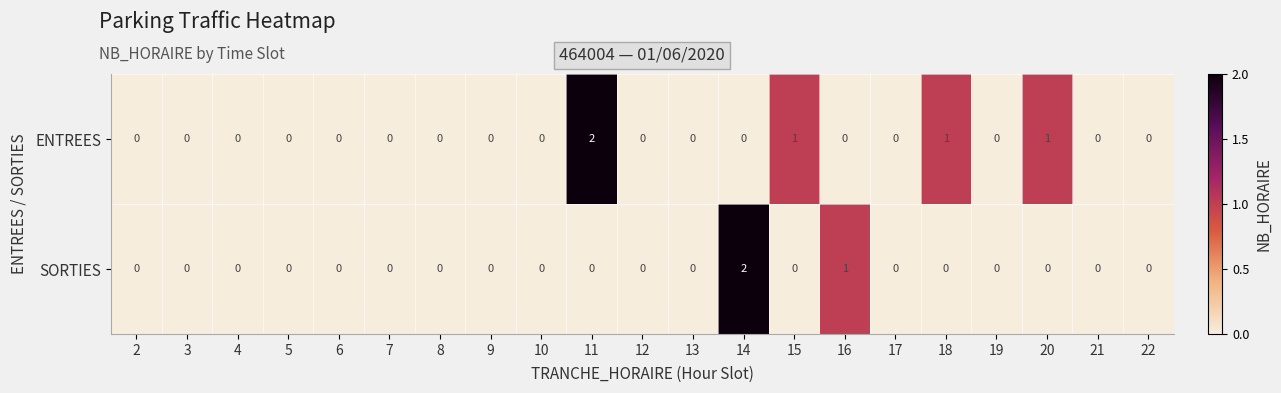

What is the total value across all series at 18?

1